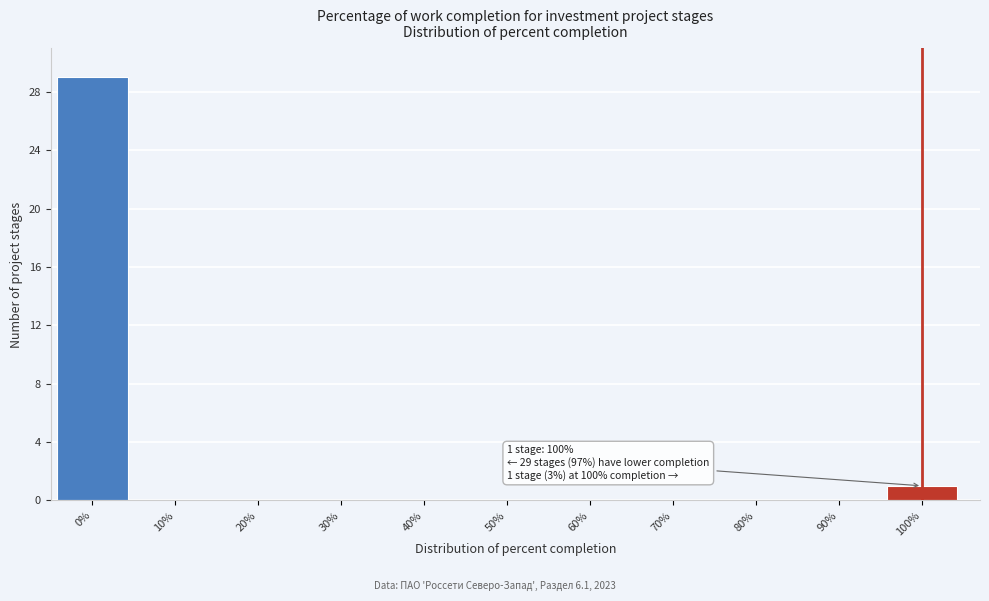

Reading left to right, what are all the values shown in this chart?

0%=29	10%=0	20%=0	30%=0	40%=0	50%=0	60%=0	70%=0	80%=0	90%=0	100%=1